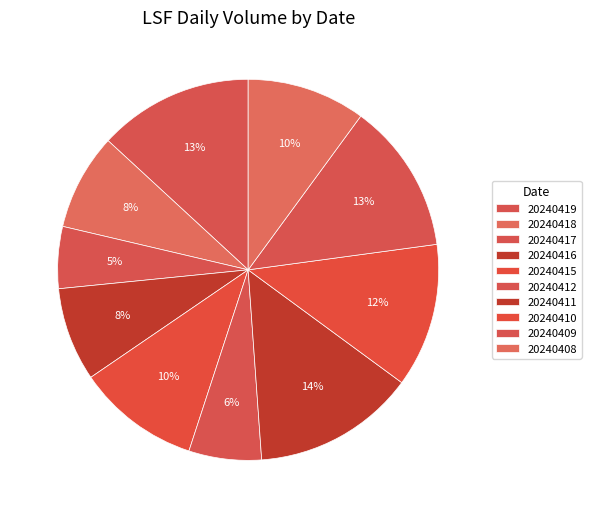

How many segments does this pie chart have?

10